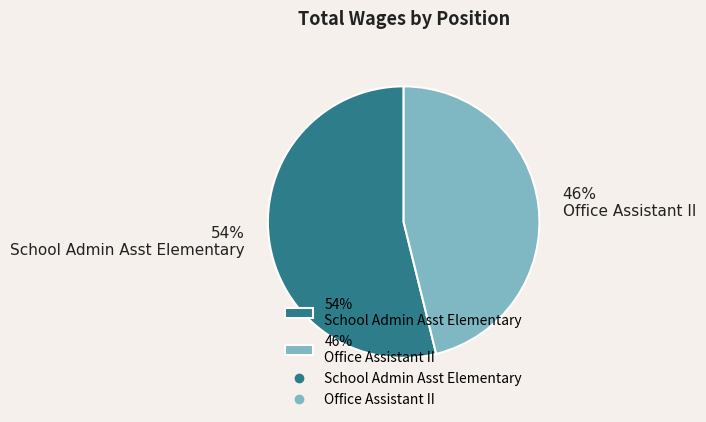

To the nearest percent, what is the difference between the largest and smallest slice percentages?

8%